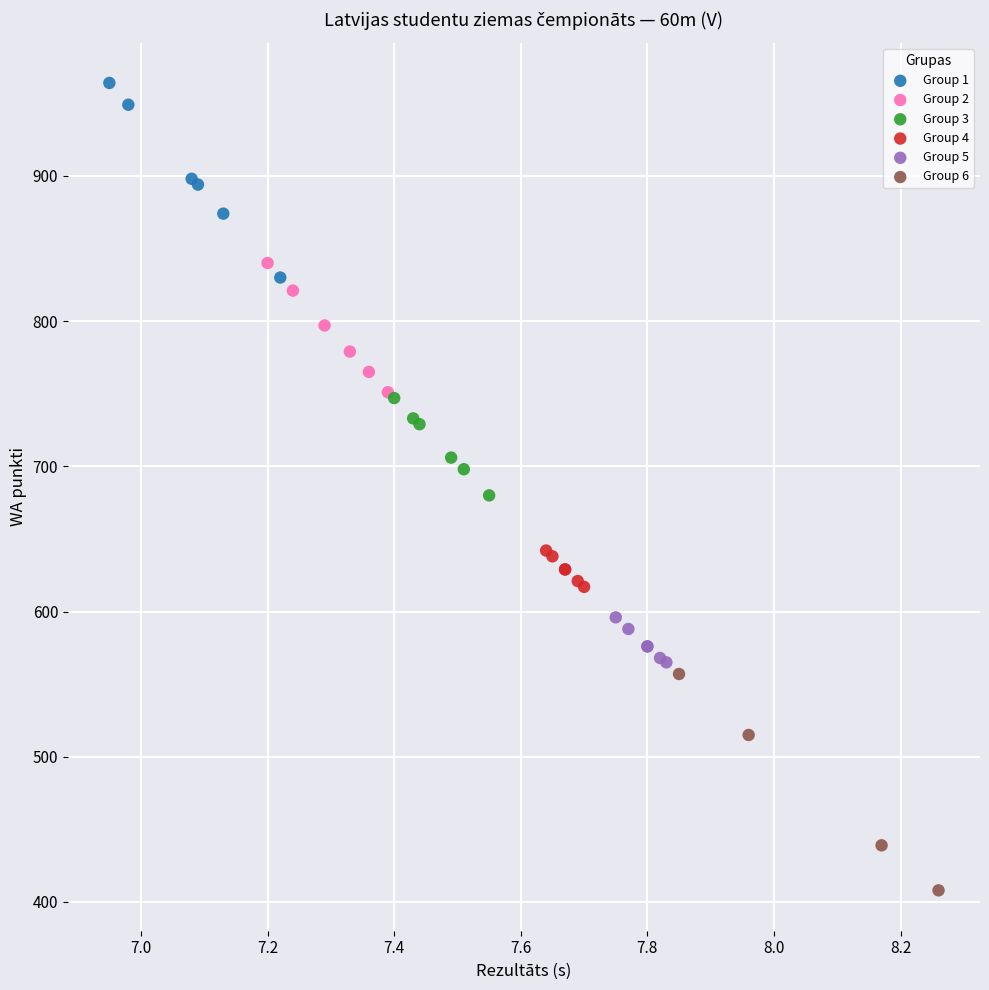

Which series reaches the maximum Y coordinate?

Group 1